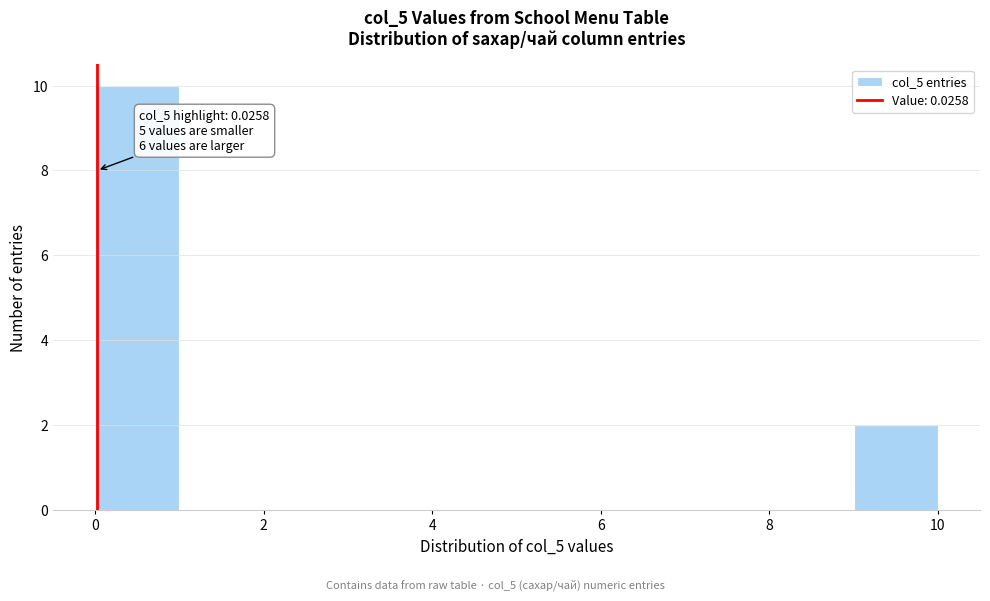

Over which range of the x-axis is the bar tallest?

0 to 1